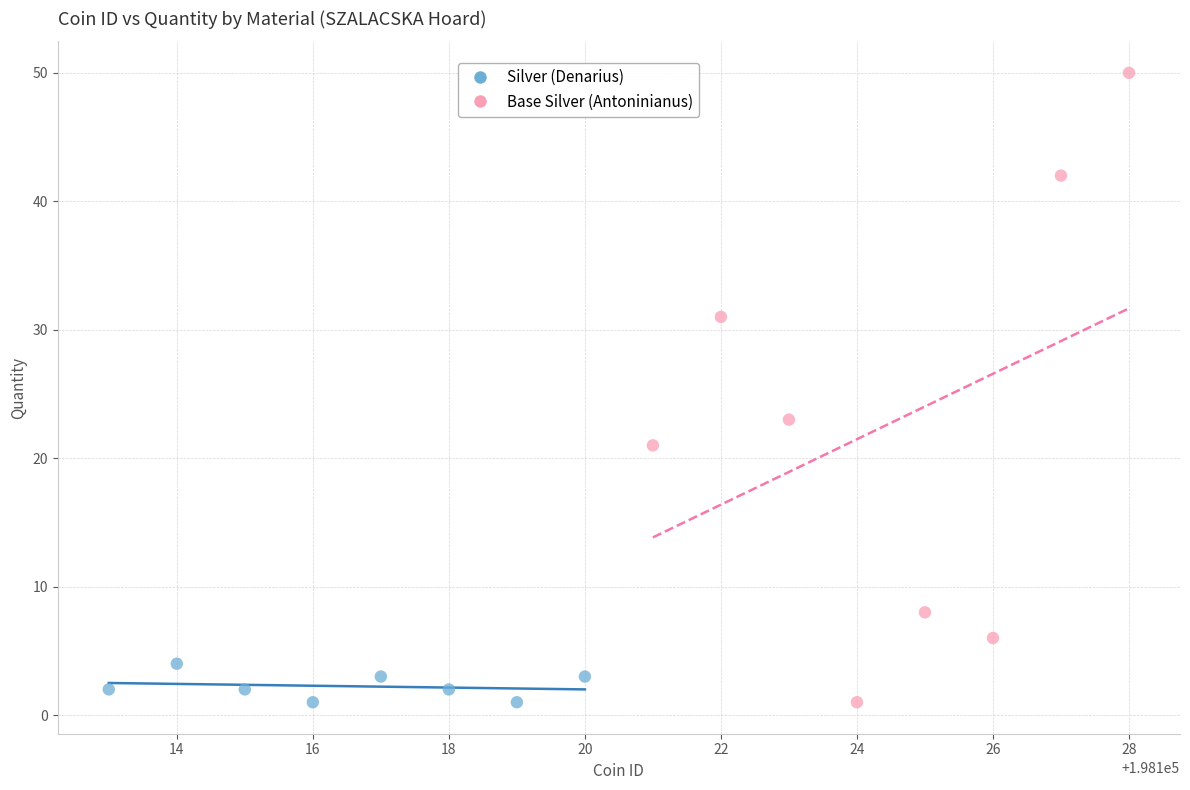

Which series reaches the maximum Y coordinate?

Base Silver (Antoninianus)